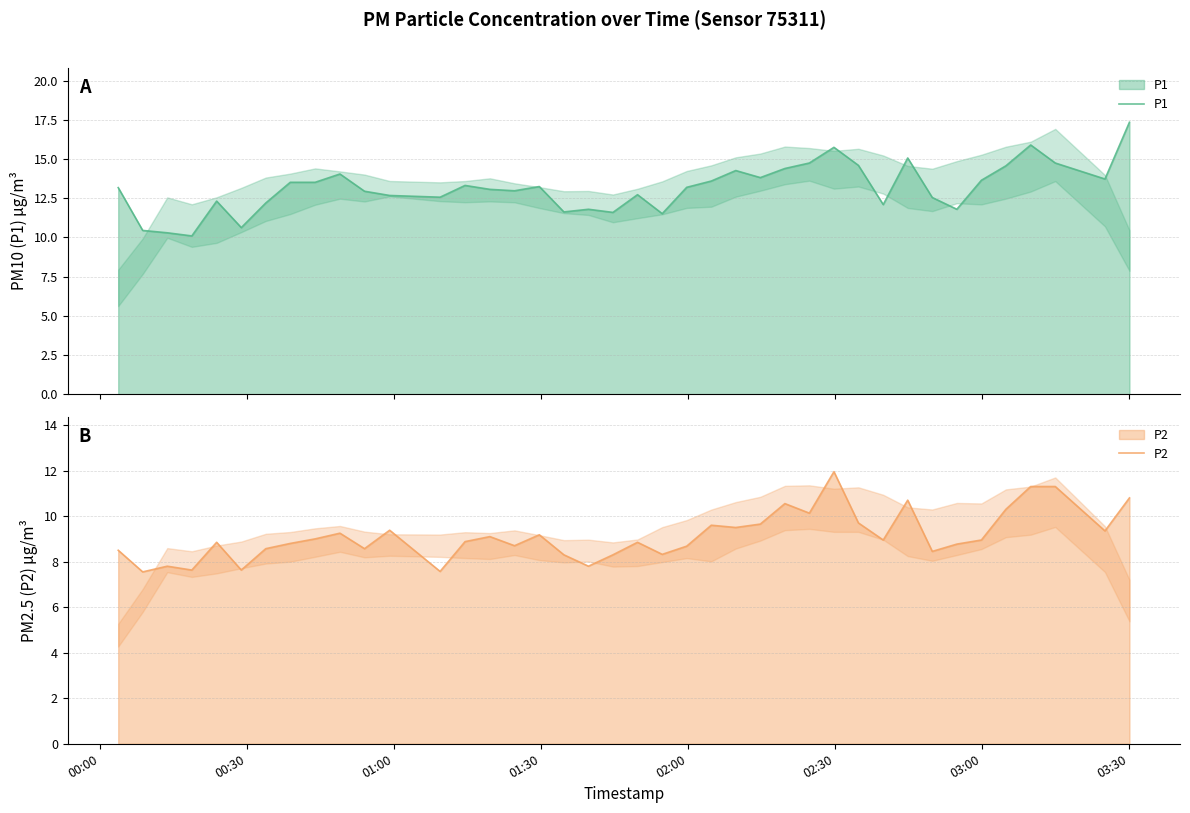

True or false: P2 and P1 intersect in this chart.

False